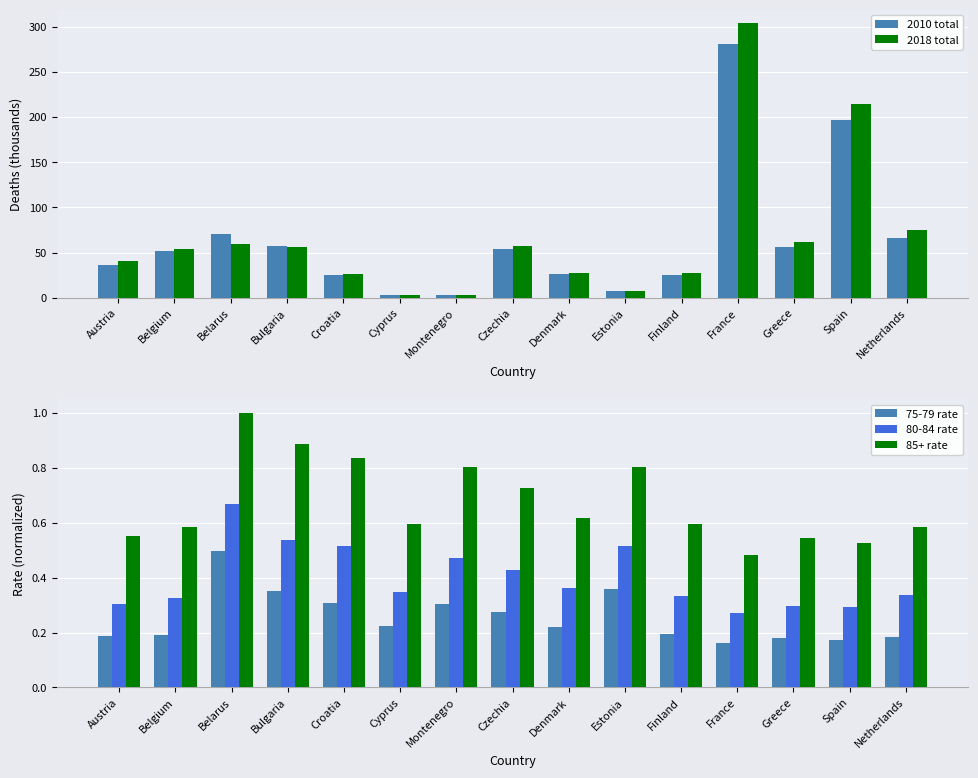

Is it true that 2010 total equals 35.8 at Finland?

False